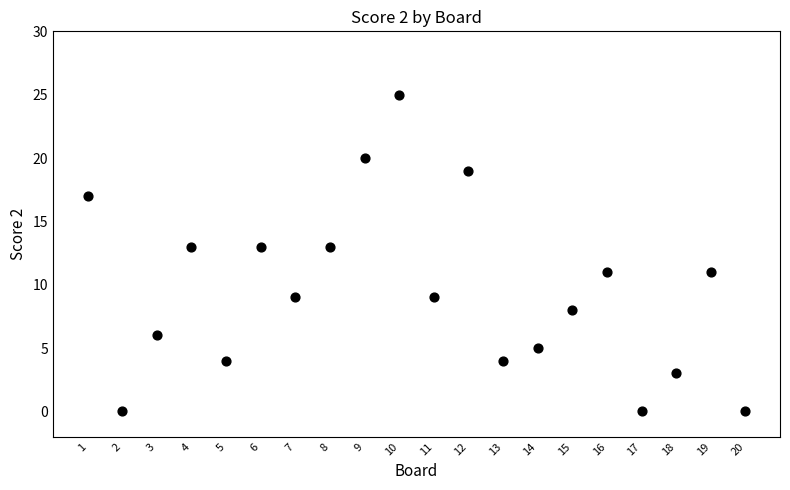

What is the range of X values (max minus min)?

19